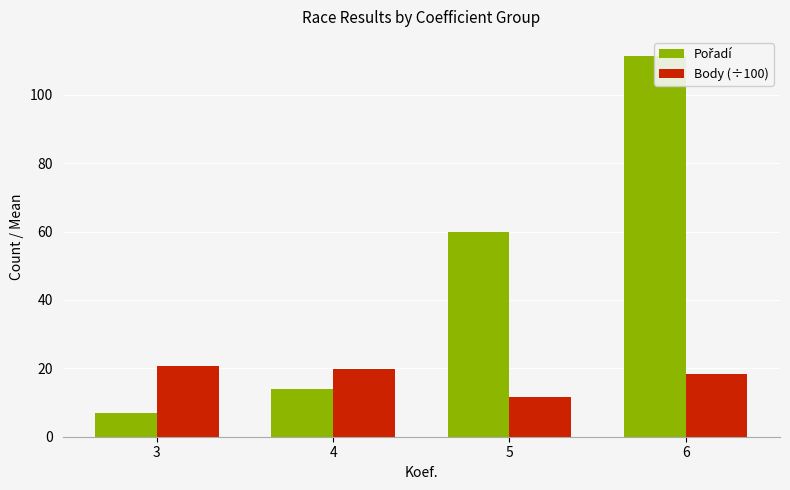

What value does the Pořadí series have at 5?

60.0